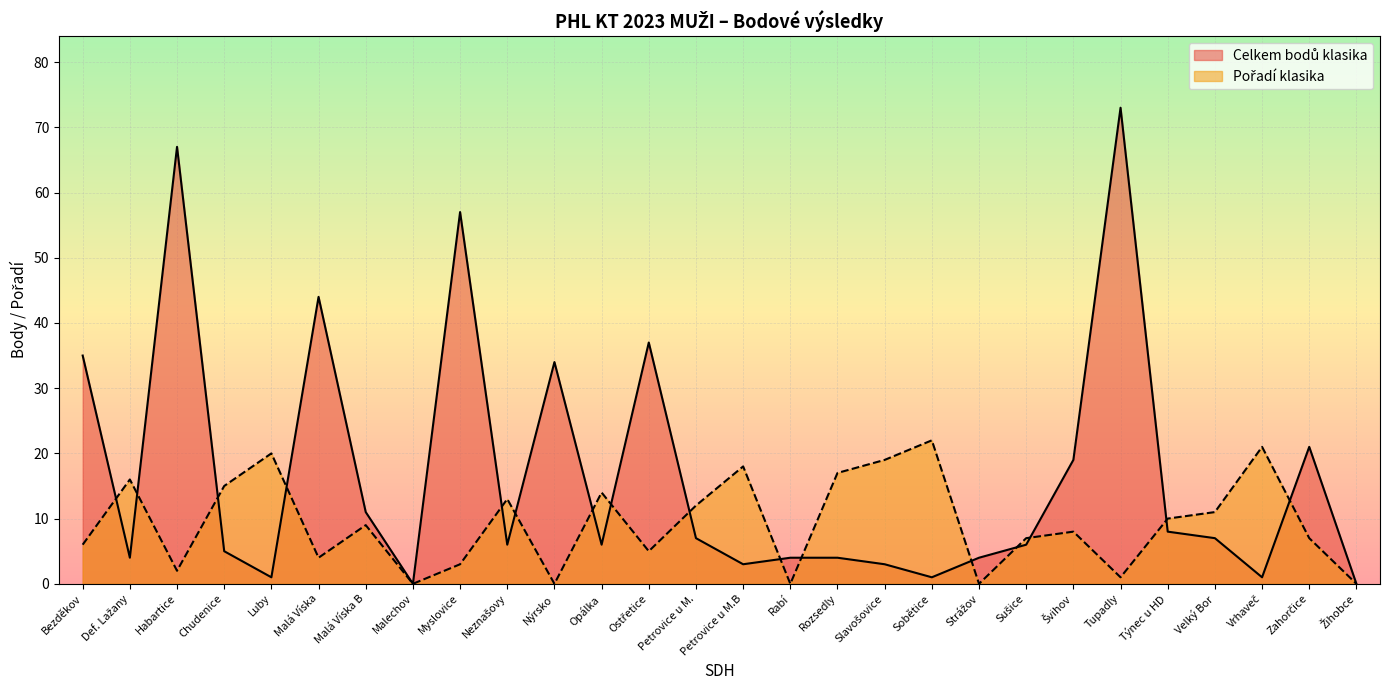

List the series in order of their peak value, highest first.

Celkem bodů klasika, Pořadí klasika